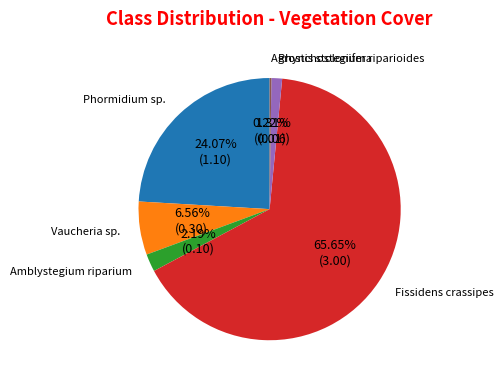

Does any single category account for the majority?

Yes